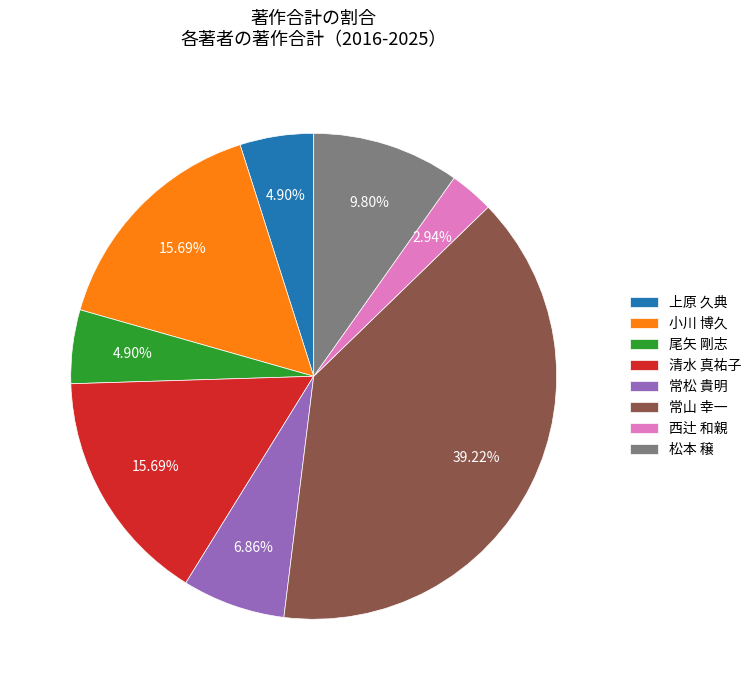

The 清水 真祐子 slice represents 16% of the pie. True or false?

True